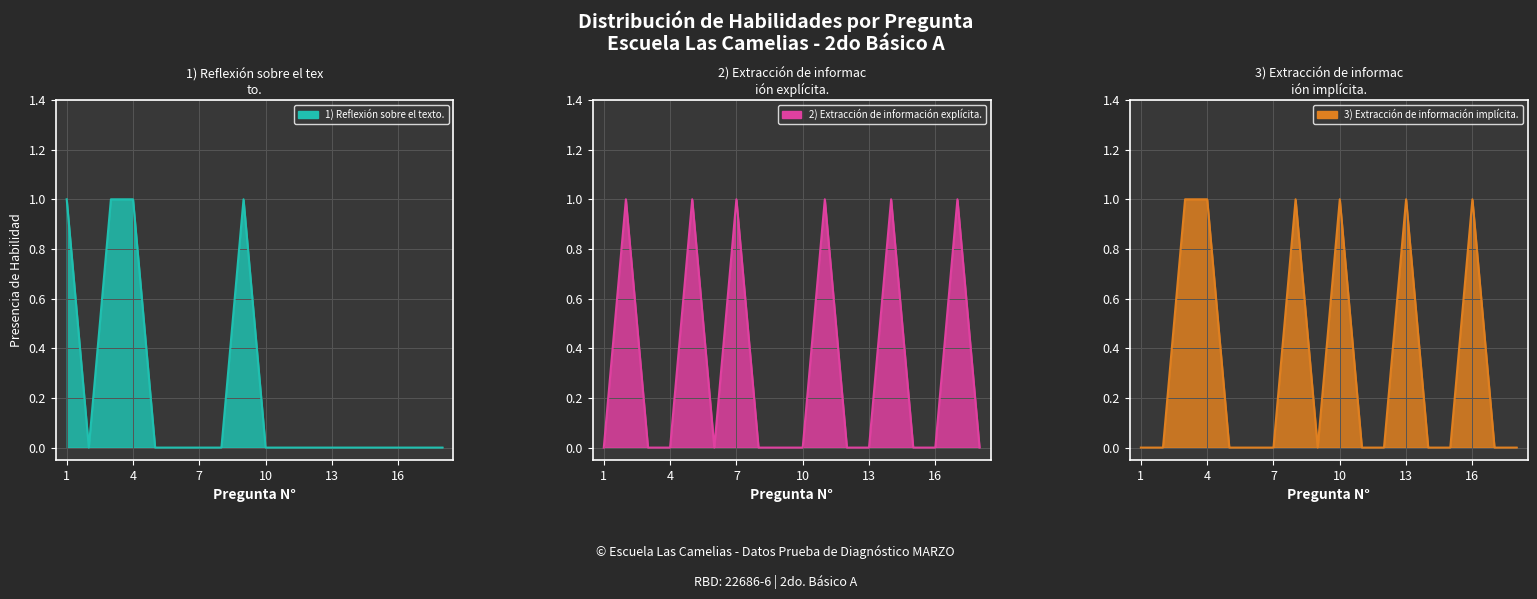

What is the maximum value for 2) Extracción de información explícita.?

1